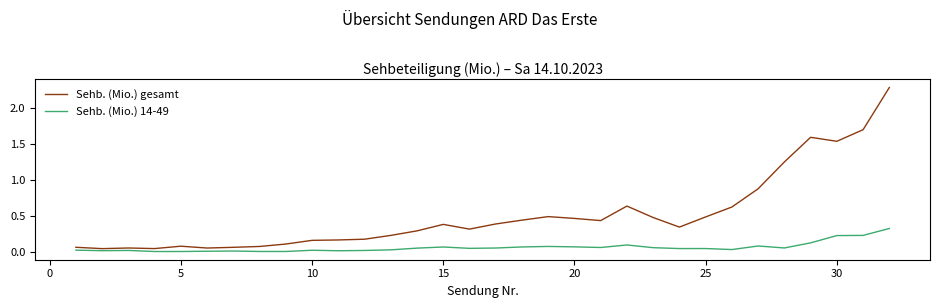

At how many categories does at least one series exceed 2?

1